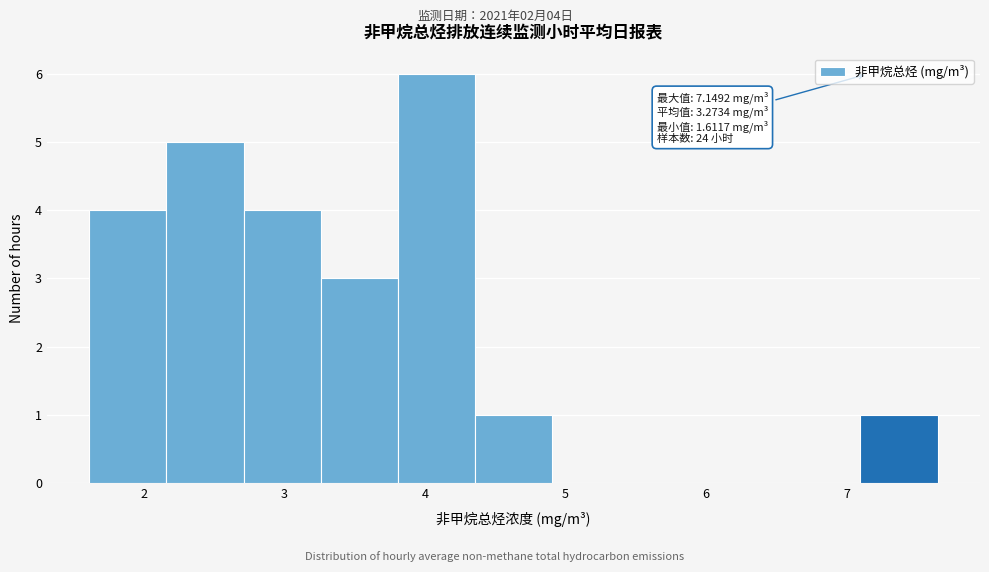

Which range on the x-axis has the tallest bar?

3.8 to 4.4